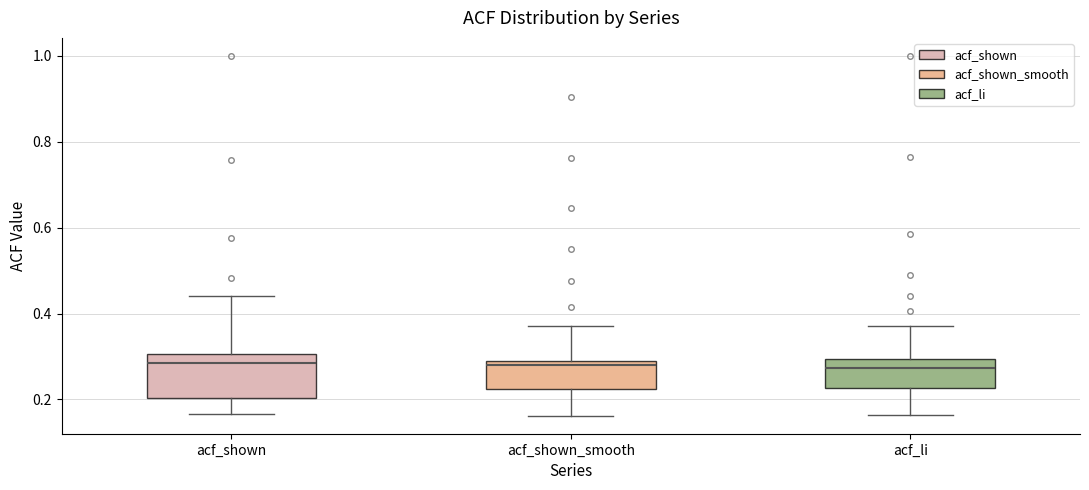

Reading left to right, read every box against the y-axis: the position of its median line, the range the box covers, and the ends of its whiskers. The values are not printed on the chart, so give them approximately, as read against the axis.

acf_shown: median 0.28, box 0.20 to 0.30, whiskers 0.16 to 0.44
acf_shown_smooth: median 0.28, box 0.22 to 0.30, whiskers 0.16 to 0.38
acf_li: median 0.28, box 0.22 to 0.30, whiskers 0.16 to 0.38